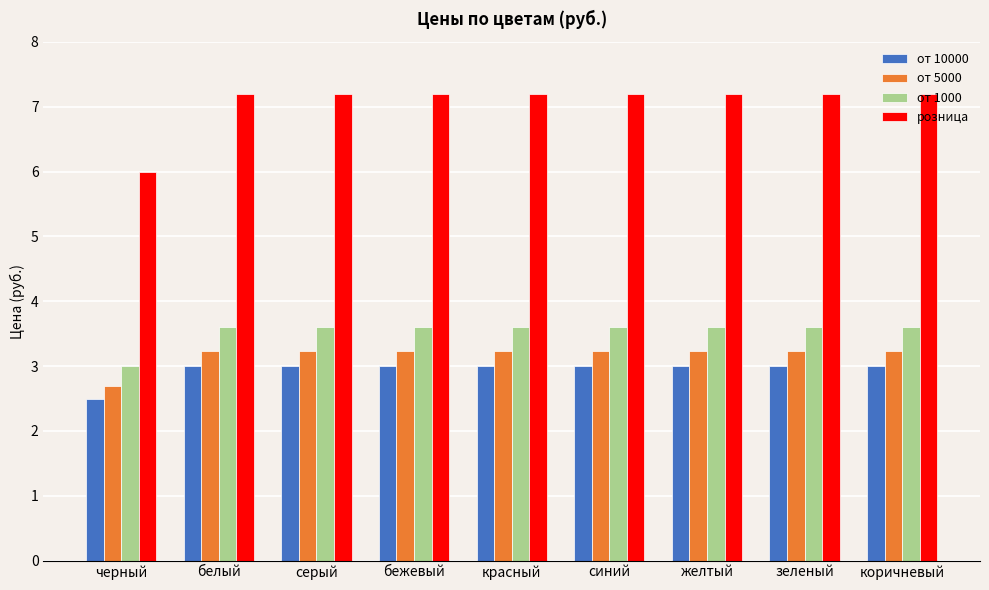

Which label corresponds to the smallest value in the chart?

черный